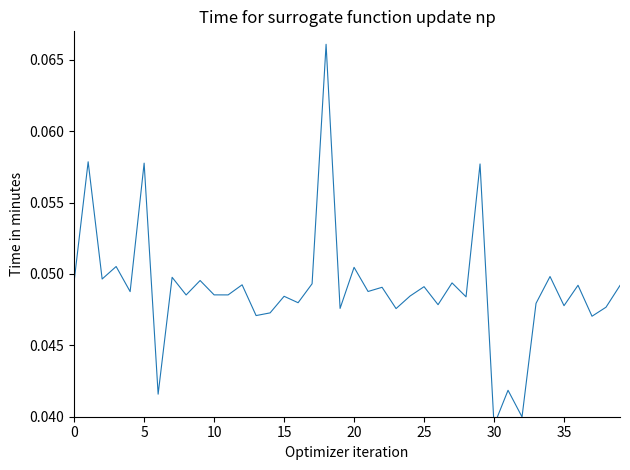

At which label is the value closest to 0?

30